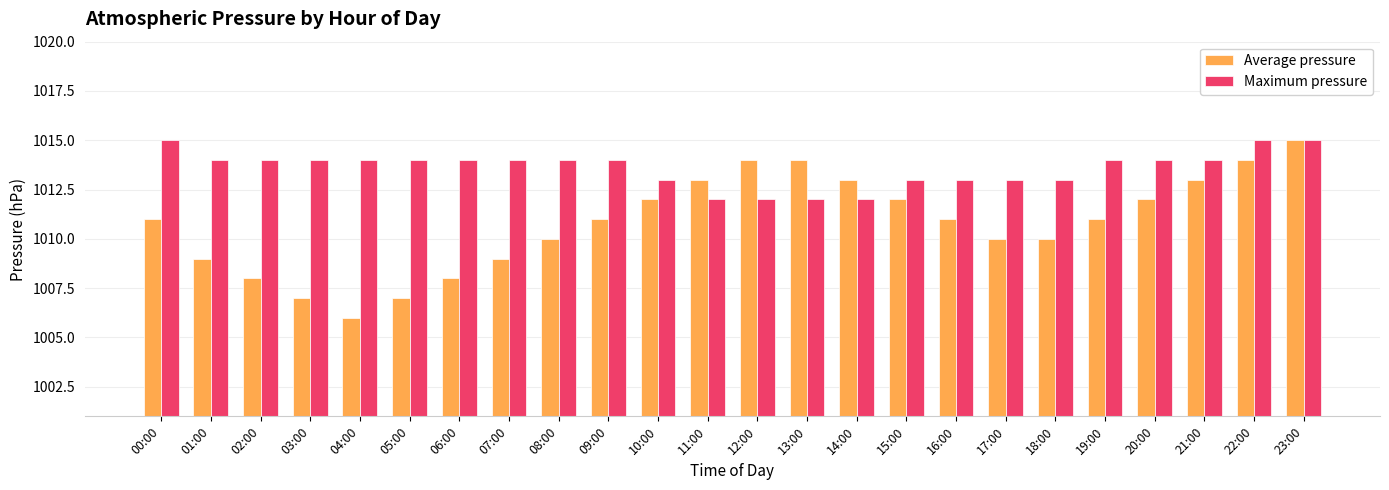

What is the difference between the highest and lowest values at 22:00?

1